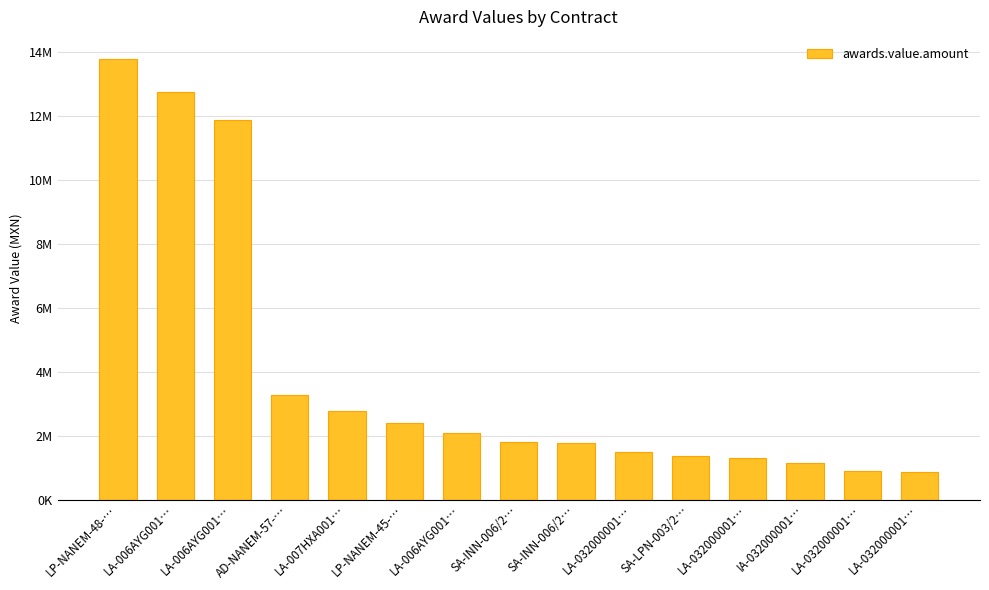

Reading left to right, transcribe all the data shown in this chart.

LP-NANEM-48-…=13792378.4	LA-006AYG001…=12744711.4	LA-006AYG001…=11889981.4	AD-NANEM-57-…=3271200.0	LA-007HXA001…=2768675.0	LP-NANEM-45-…=2401079.4	LA-006AYG001…=2069896.0	SA-INN-006/2…=1800000.0	SA-INN-006/2…=1762093.6	LA-032000001…=1500000.0	SA-LPN-003/2…=1352551.0	LA-032000001…=1293103.4	IA-032000001…=1160000.0	LA-032000001…=887205.9	LA-032000001…=862069.0